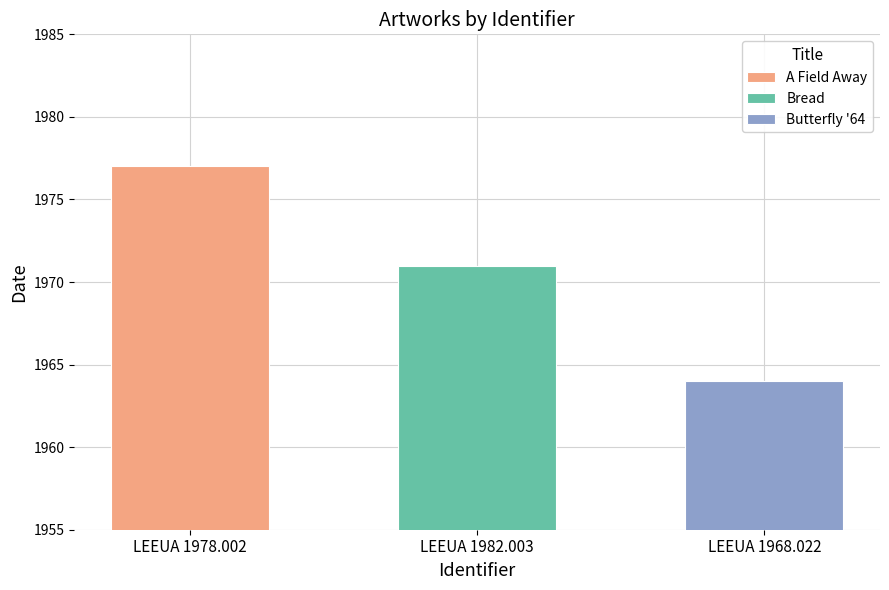

Which label corresponds to the smallest value in the chart?

LEEUA 1968.022